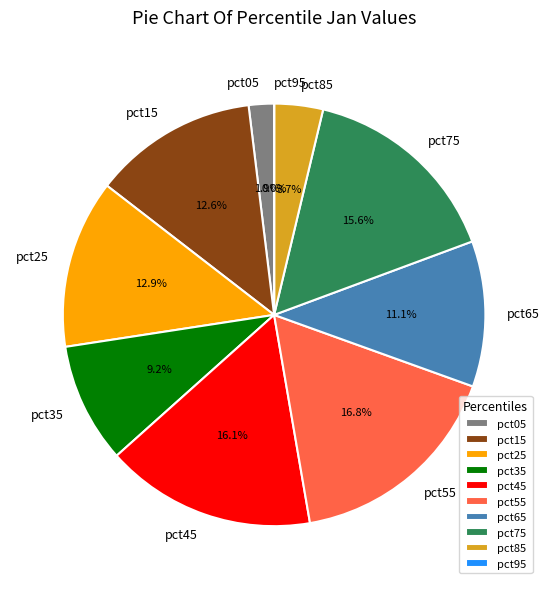

How much of the chart is everything except pct05?

98.1%